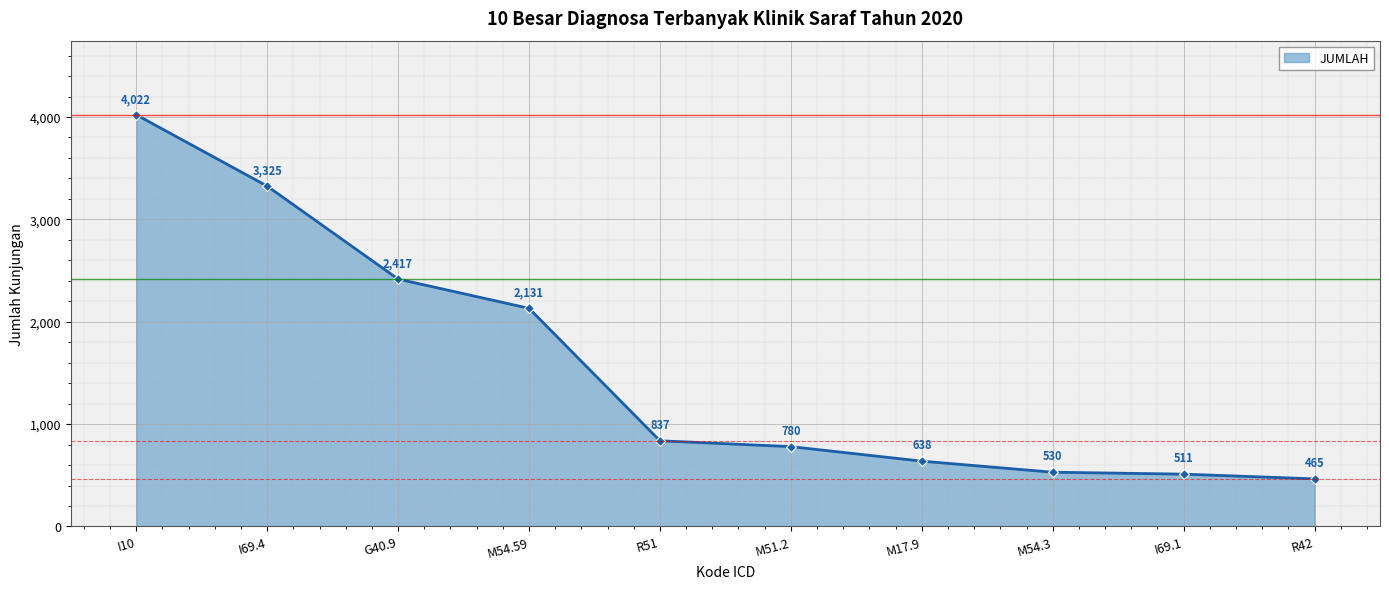

How many categories are shown in the chart?

10